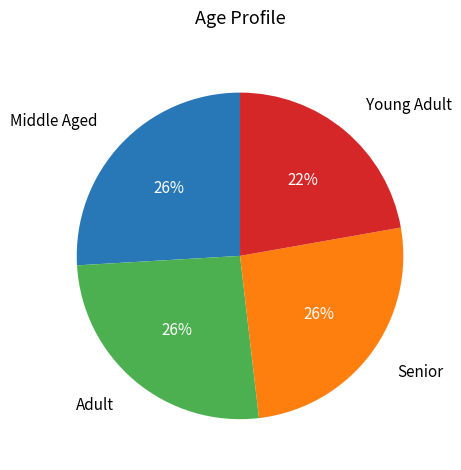

How many segments does this pie chart have?

4